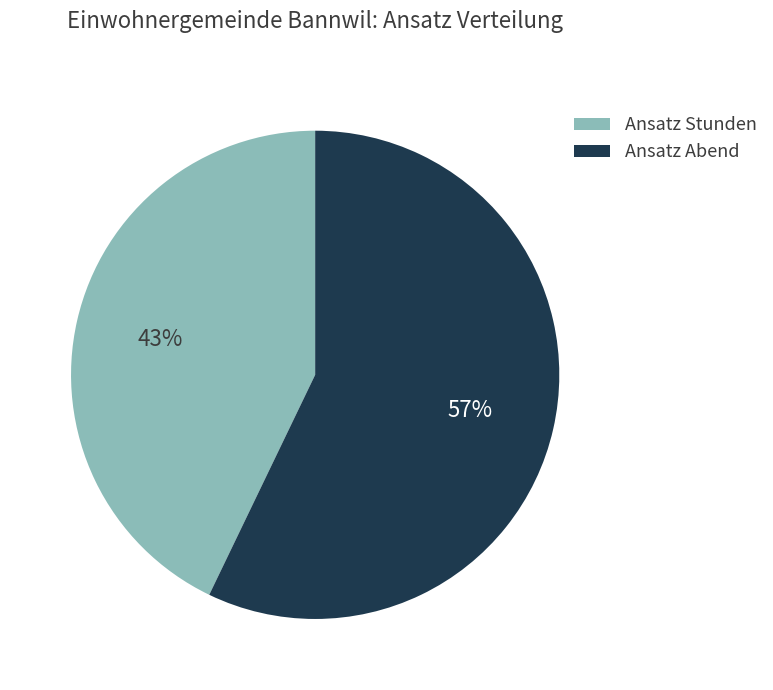

What percentage is the Ansatz Abend slice, to the nearest percent?

57%